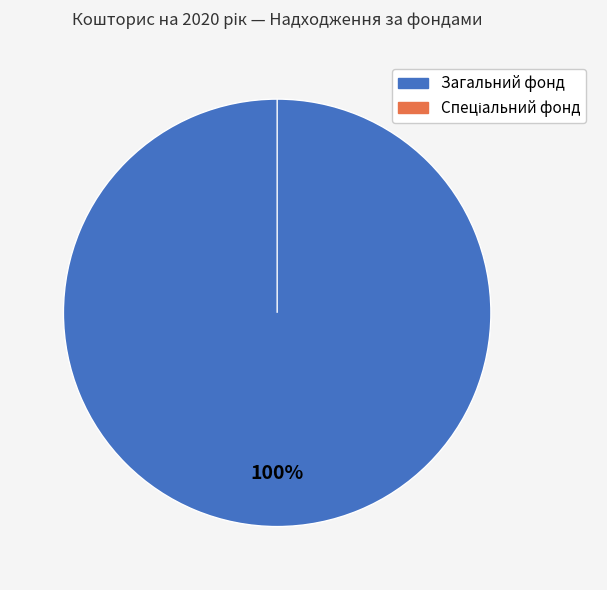

What is the change in value from Загальний фонд to Спеціальний фонд?

-1874200